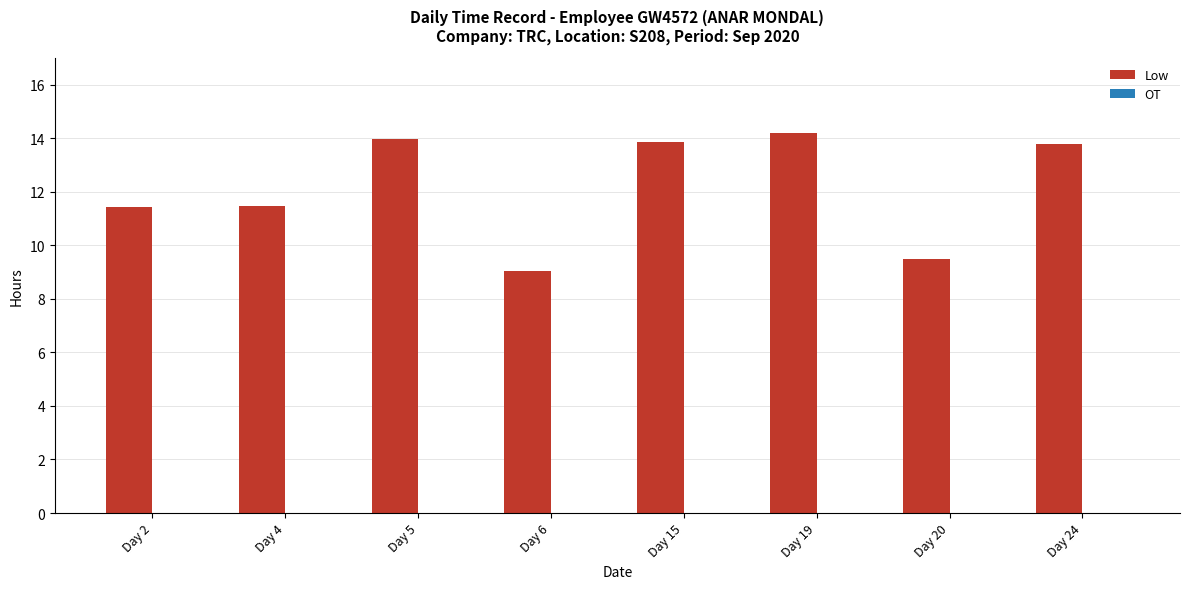

What is the sum of the values at Day 15 and Day 5?

27.8